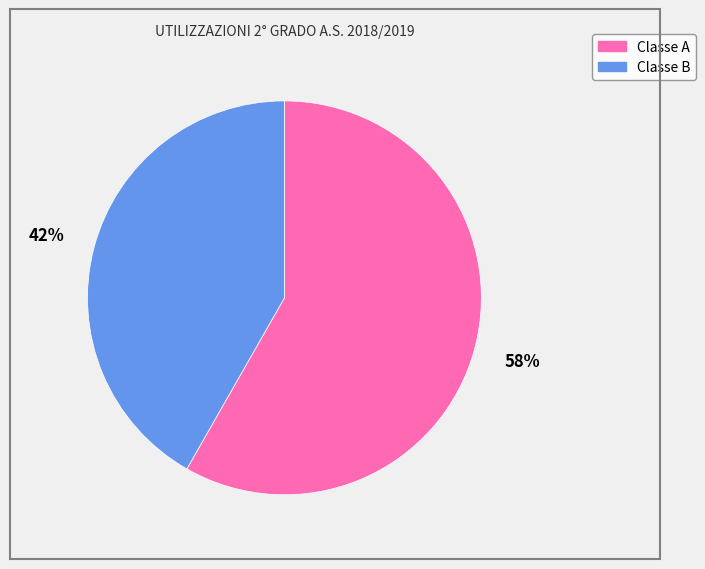

The Classe A slice represents 69% of the pie. True or false?

False